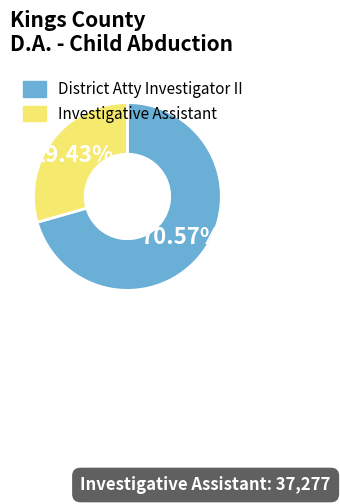

Which slice is the largest?

District Atty Investigator II